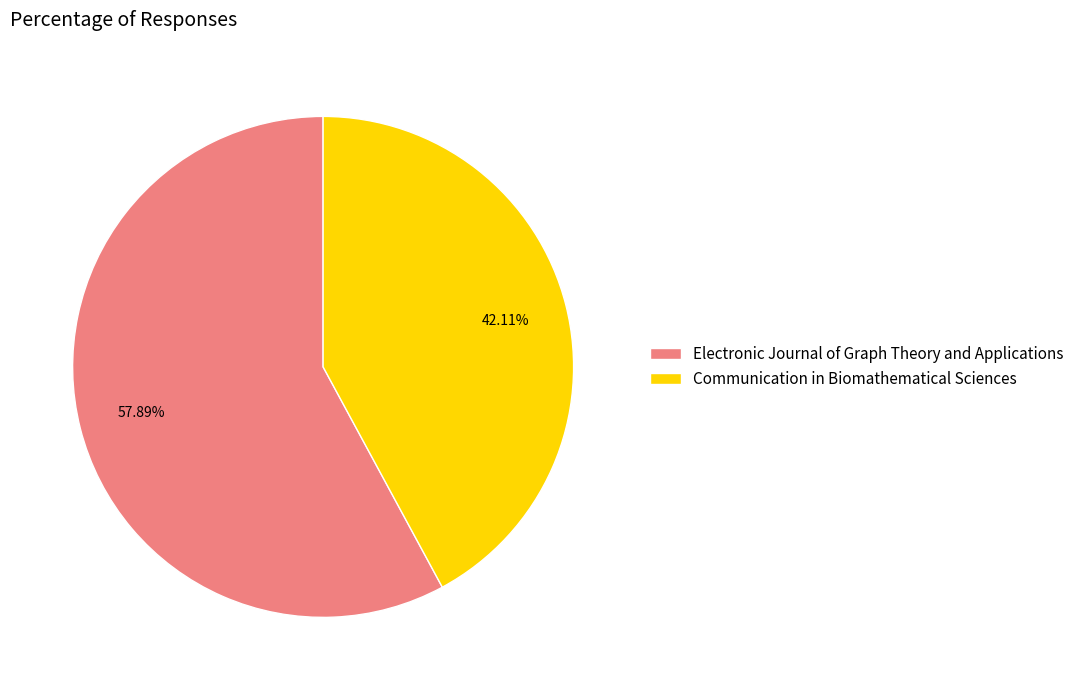

To the nearest percent, what is the combined percentage of Communication in Biomathematical Sciences and Electronic Journal of Graph Theory and Applications?

100%